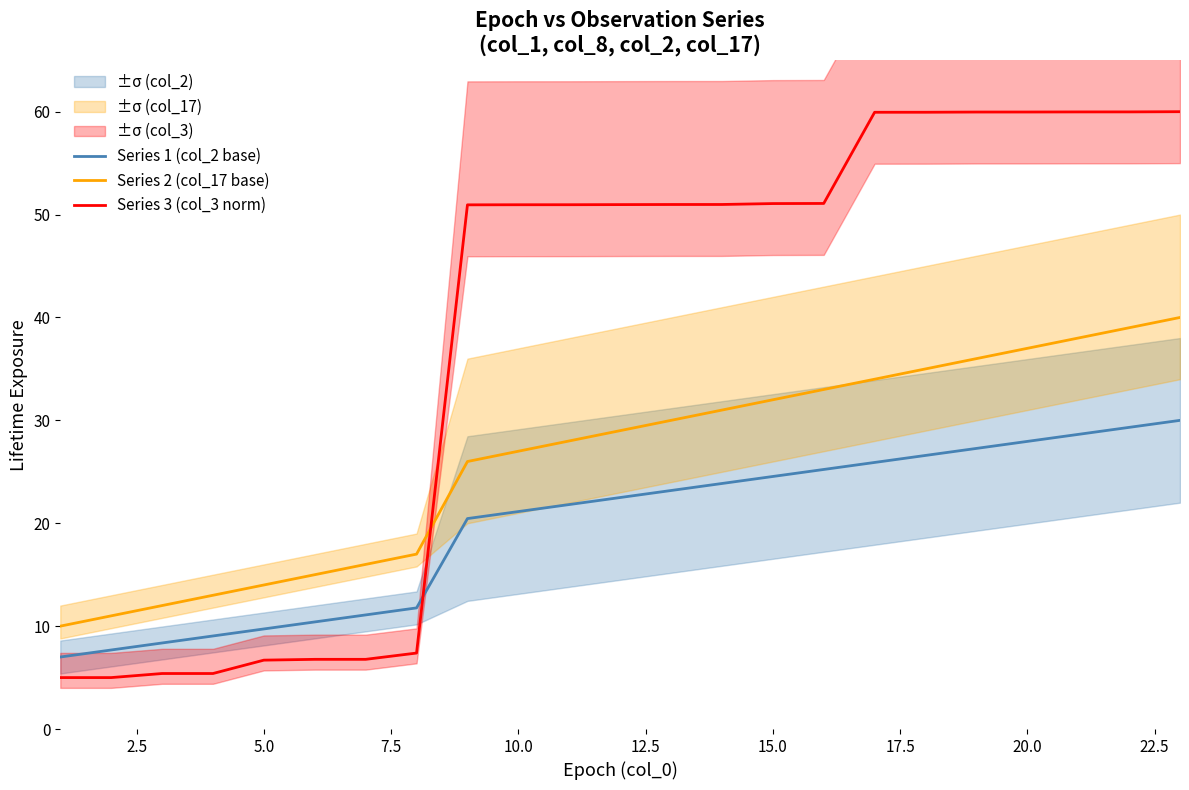

True or false: Series 3 (col_3 norm) and Series 1 (col_2 base) intersect in this chart.

True